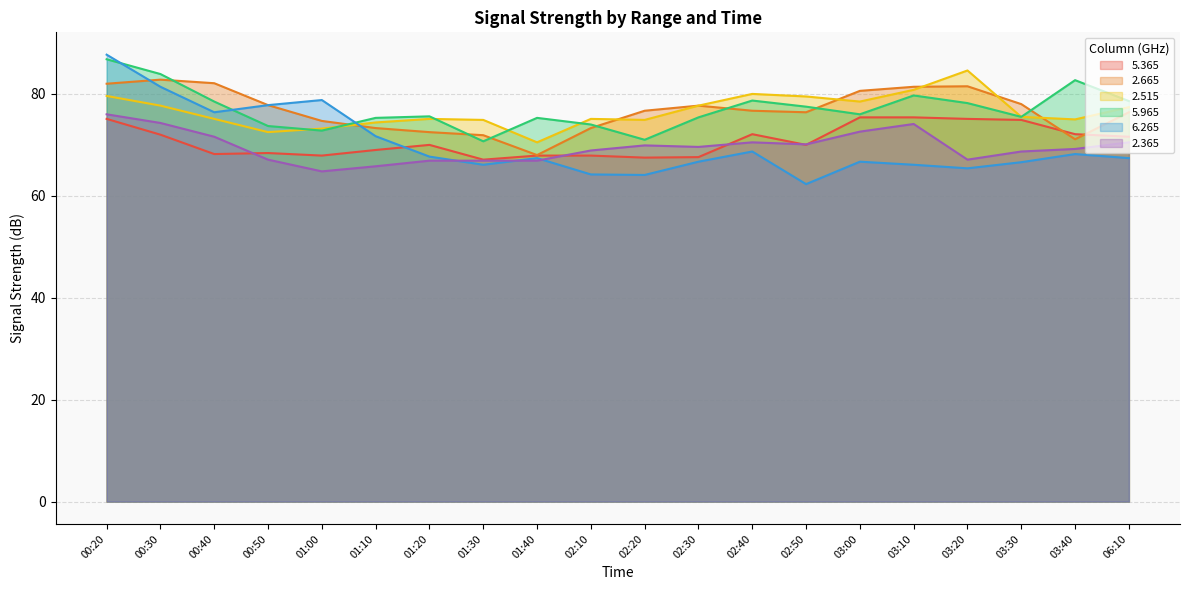

Which series ends up on top after the final intersection of 5.365 and 2.365?

5.365